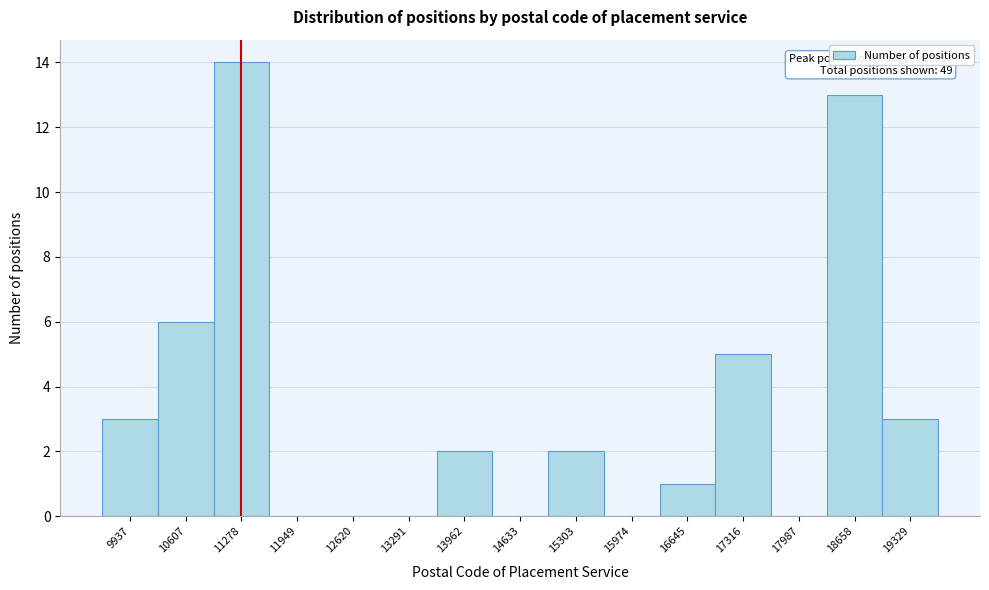

Reading left to right, what are all the values shown in this chart?

9937=3	10607=6	11278=14	11949=0	12620=0	13291=0	13962=2	14633=0	15303=2	15974=0	16645=1	17316=5	17987=0	18658=13	19329=3